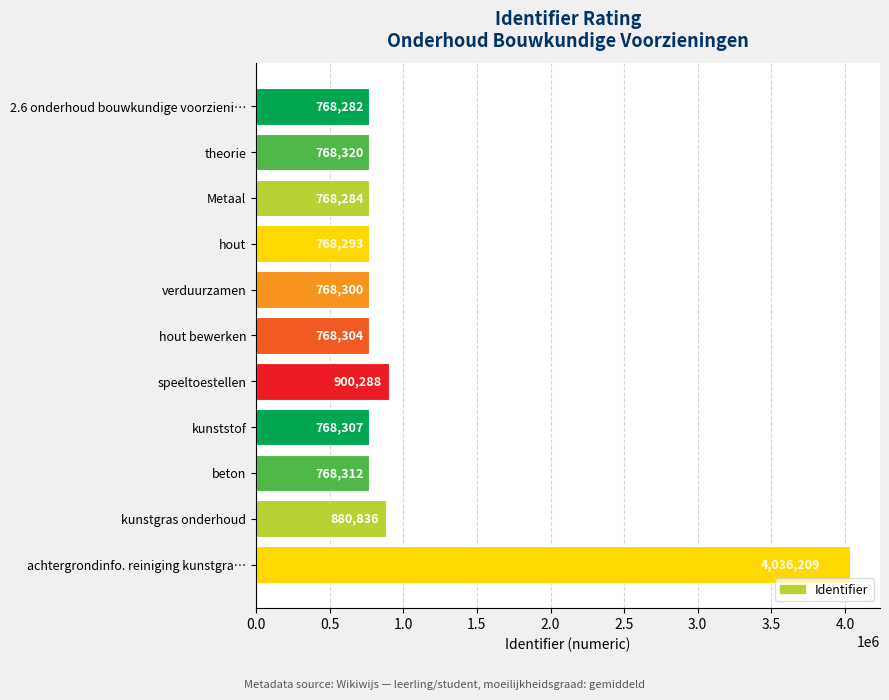

List the labels in order of value, largest first.

achtergrondinfo. reiniging kunstgra…, speeltoestellen, kunstgras onderhoud, theorie, beton, kunststof, hout bewerken, verduurzamen, hout, Metaal, 2.6 onderhoud bouwkundige voorzieni…